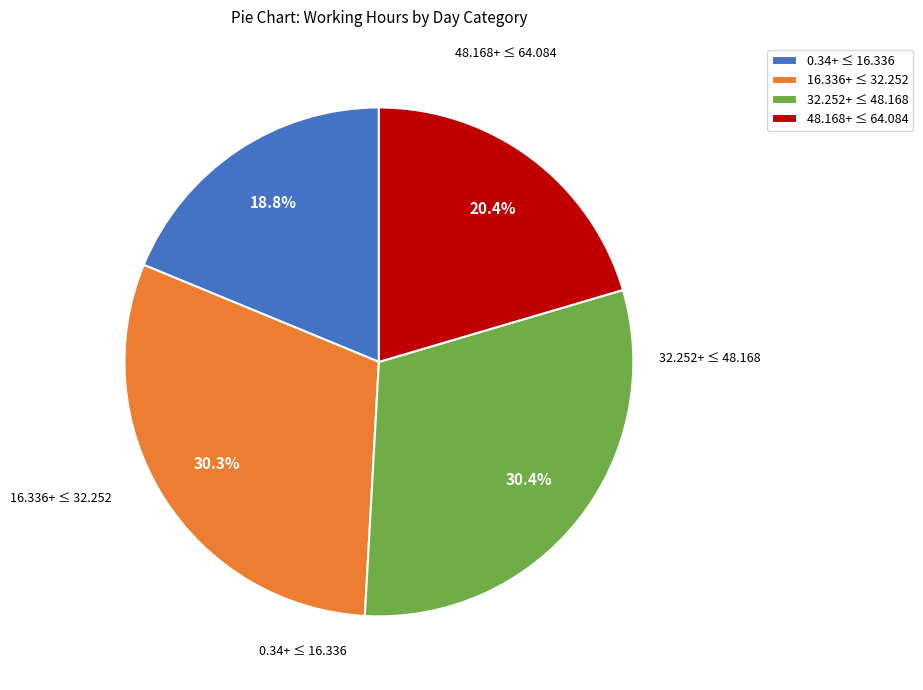

Does 0.34+ ≤ 16.336 represent more than half of the total?

No